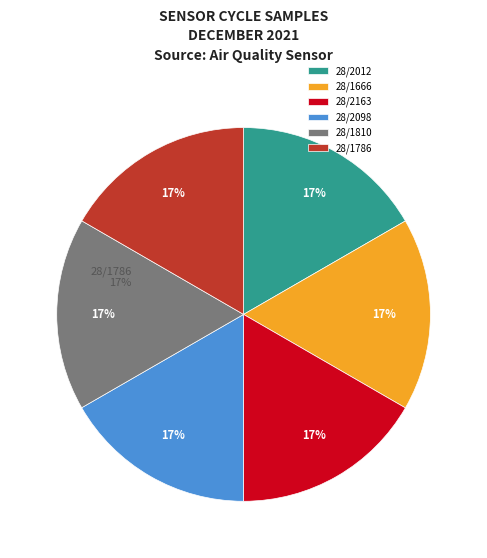

What is the ratio of the value at 28/1666 to the value at 28/2163?

1.0